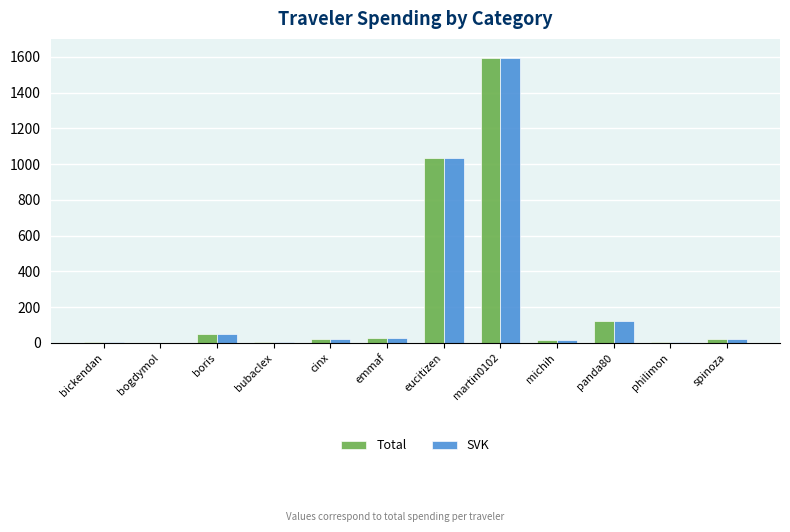

What is the highest value of the Total series?

1591.5